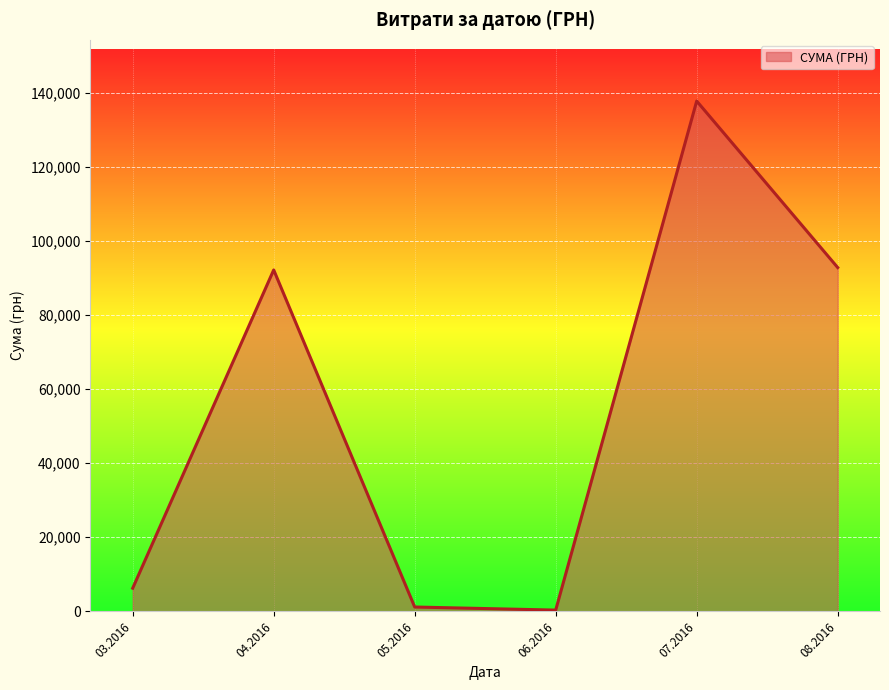

What is the maximum value shown in the chart?

137843.0